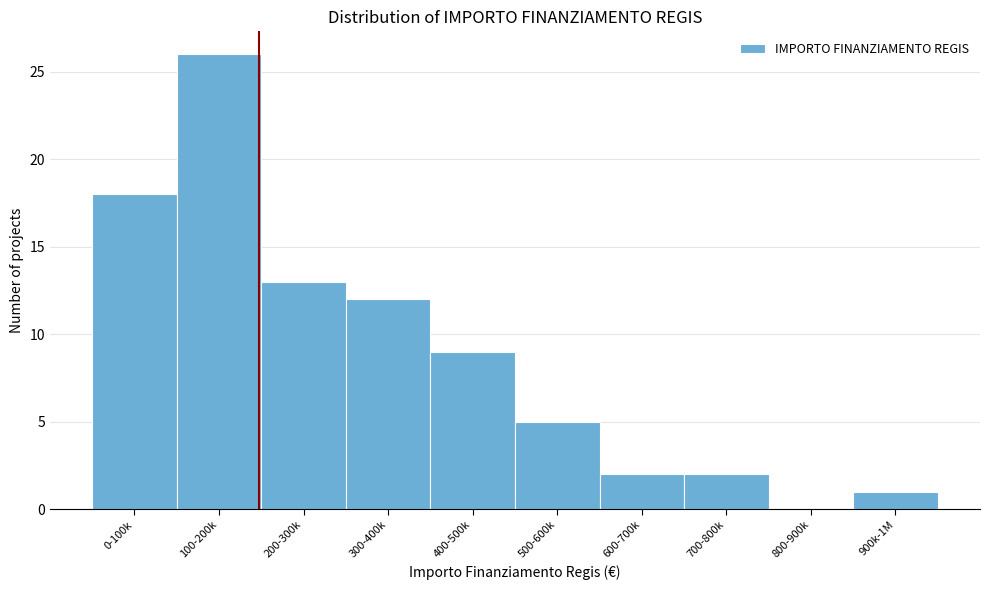

Reading left to right, transcribe all the data shown in this chart.

0-100k=18	100-200k=26	200-300k=13	300-400k=12	400-500k=9	500-600k=5	600-700k=2	700-800k=2	800-900k=0	900k-1M=1